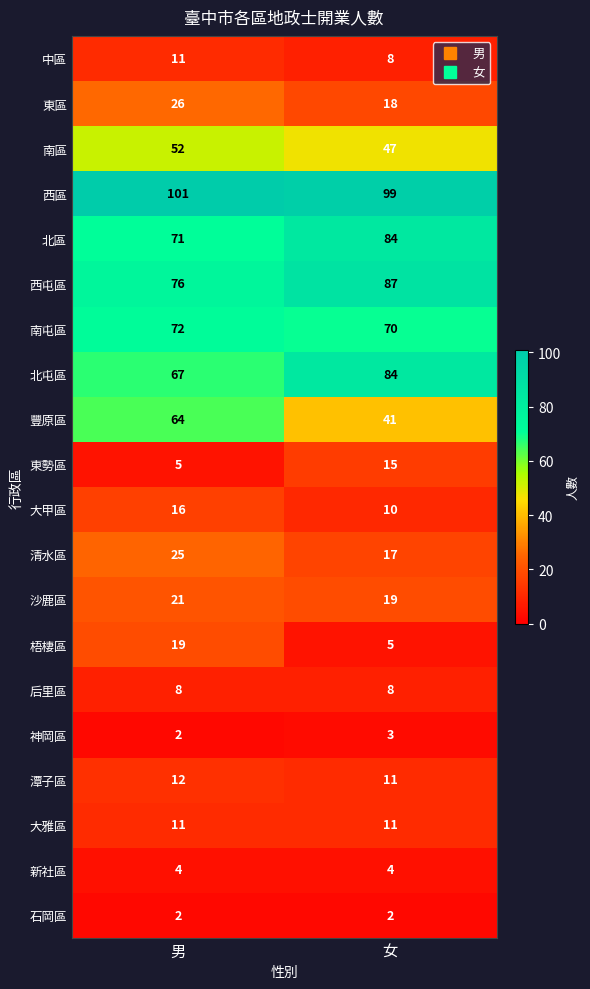

What is the highest value of the 東區 series?

26